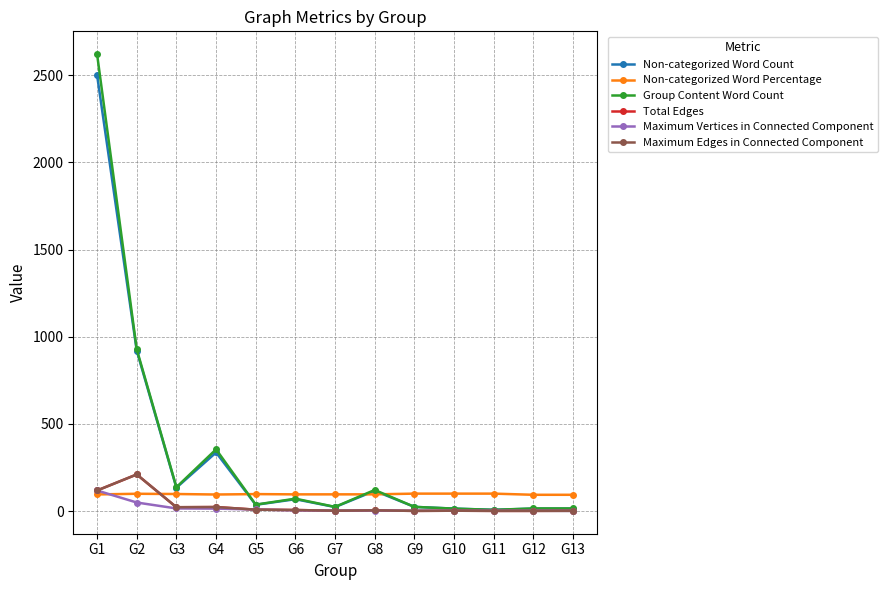

What is the difference between the maximum and minimum values in the Maximum Vertices in Connected Component series?

117.0